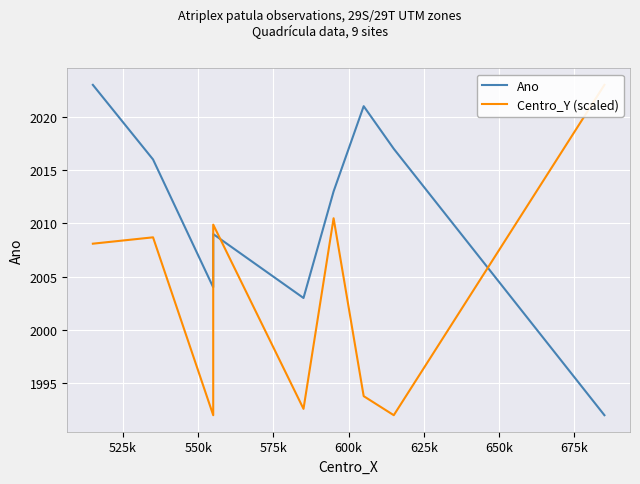

Which has a higher value, 525k or 575k?

525k